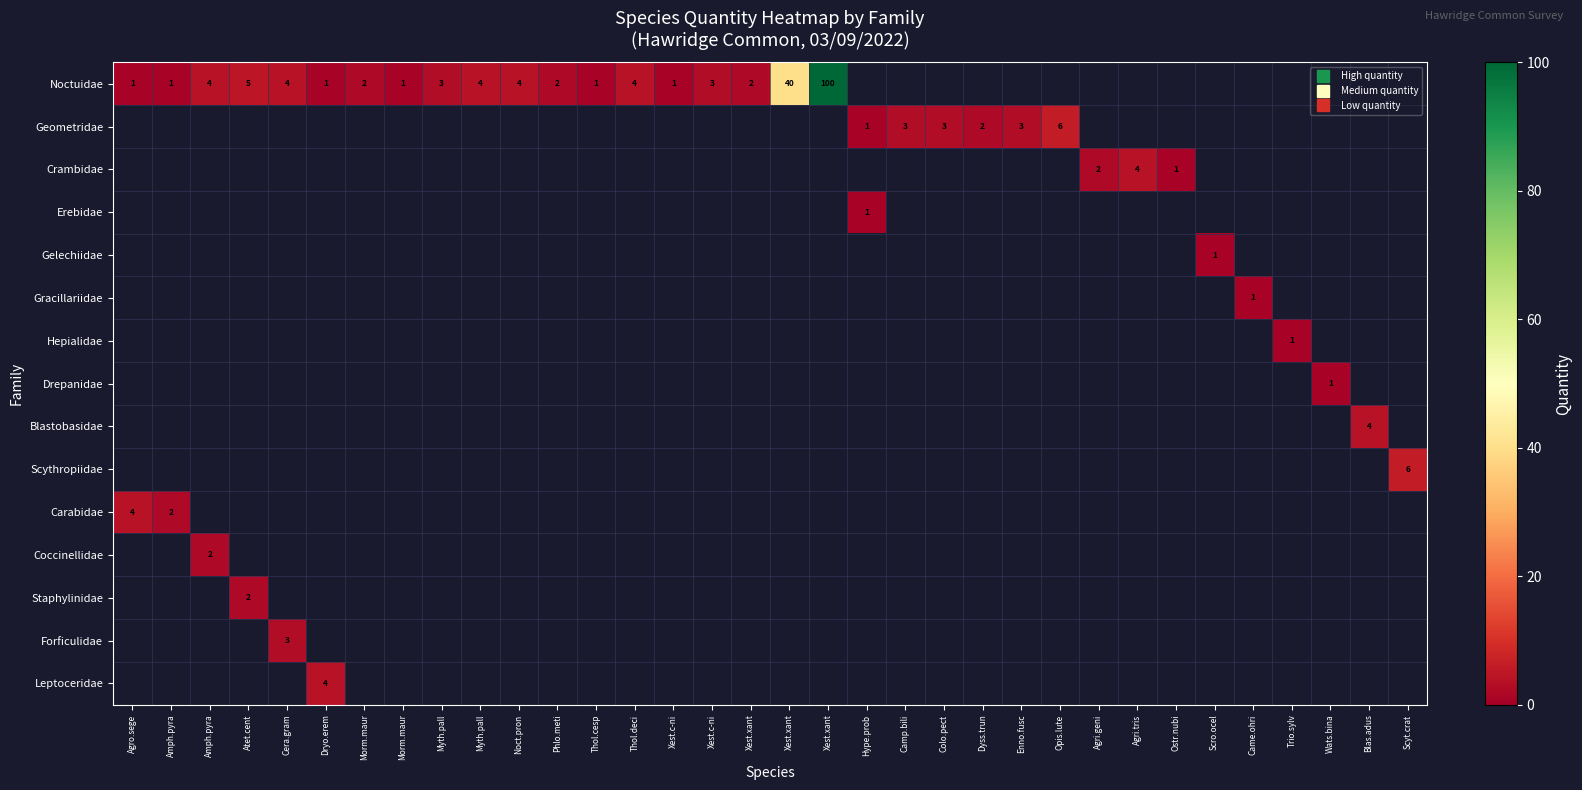

How many positive values does the Blastobasidae series have?

1